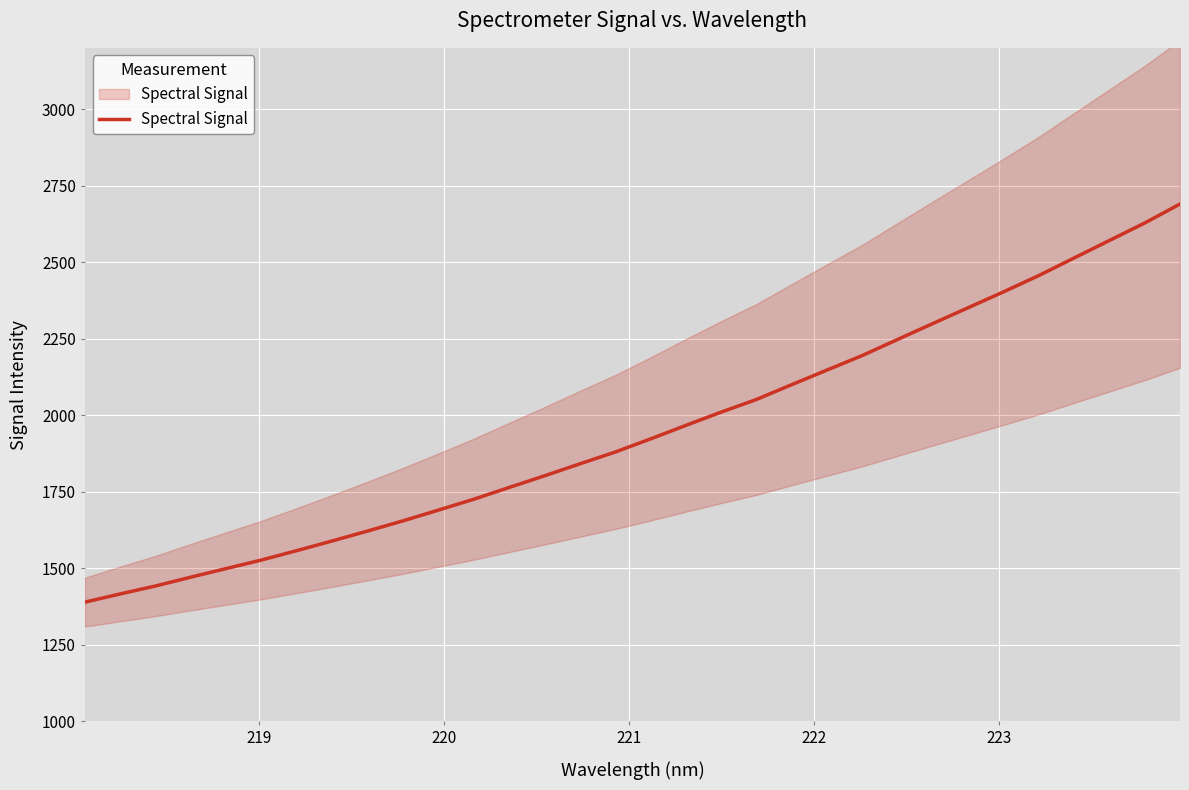

Reading left to right, transcribe all the data shown in this chart.

1389.5	1416.4	1442.4	1471.3	1499.3	1527.3	1558.0	1589.6	1622.0	1655.1	1690.2	1725.7	1764.1	1802.1	1841.3	1879.8	1922.5	1966.8	2010.1	2051.5	2099.9	2147.7	2195.1	2247.5	2299.7	2351.4	2403.1	2456.3	2513.7	2570.8	2627.8	2689.9